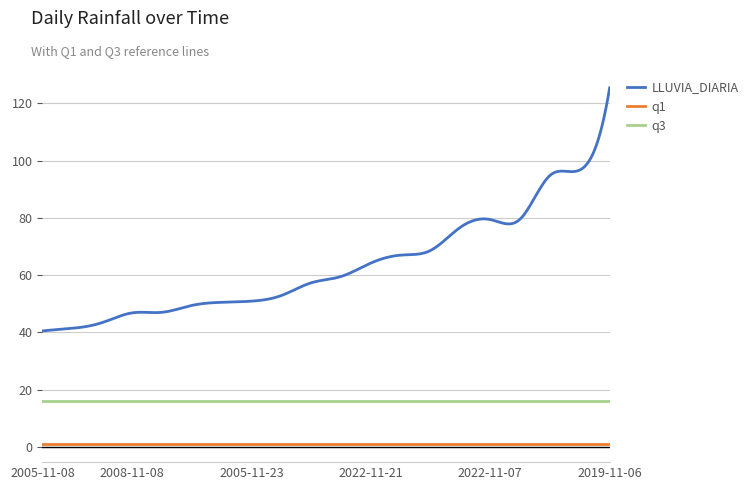

What is the maximum value shown in the chart?

125.4